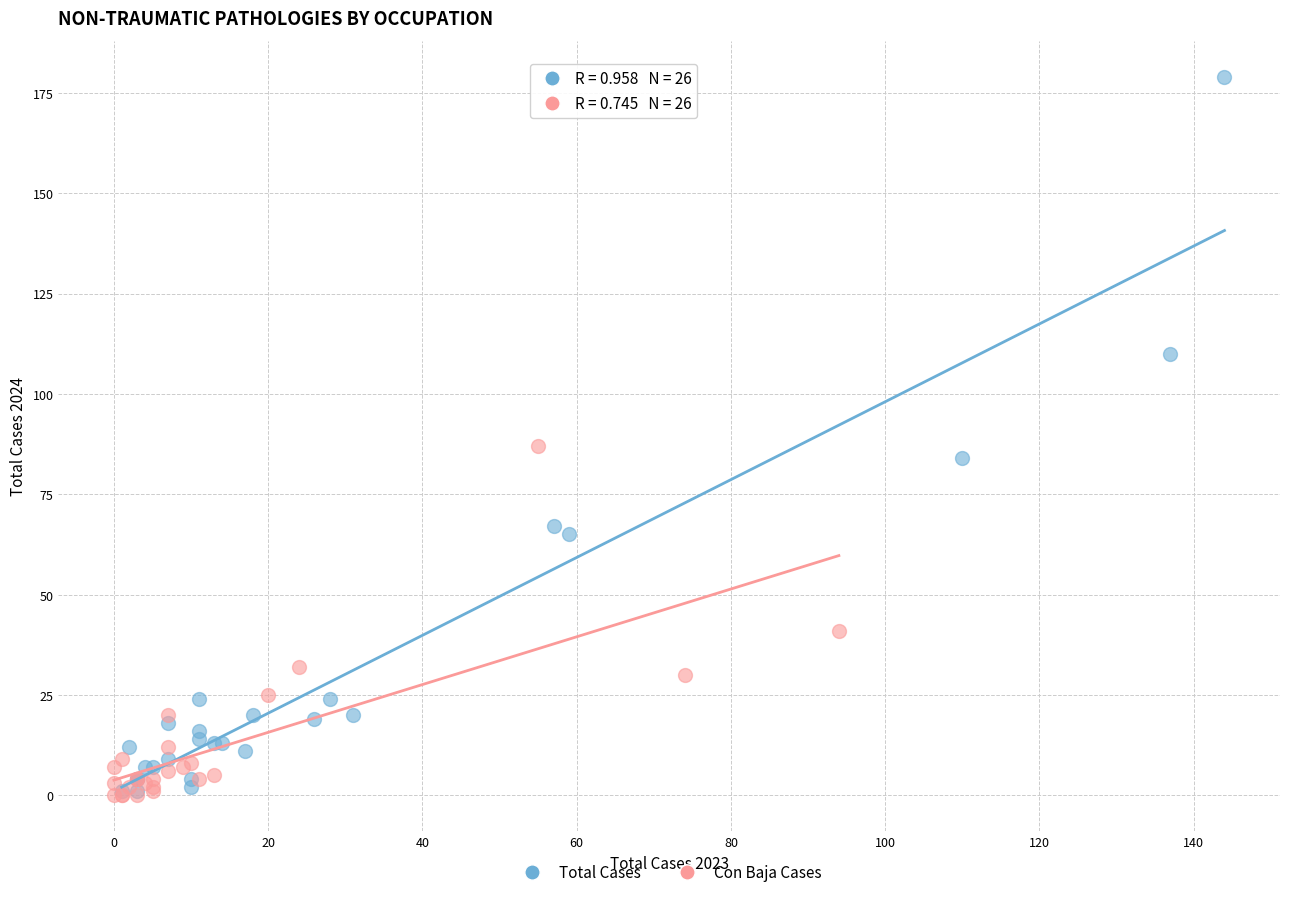

Which series contains the highest Y value?

Total Cases